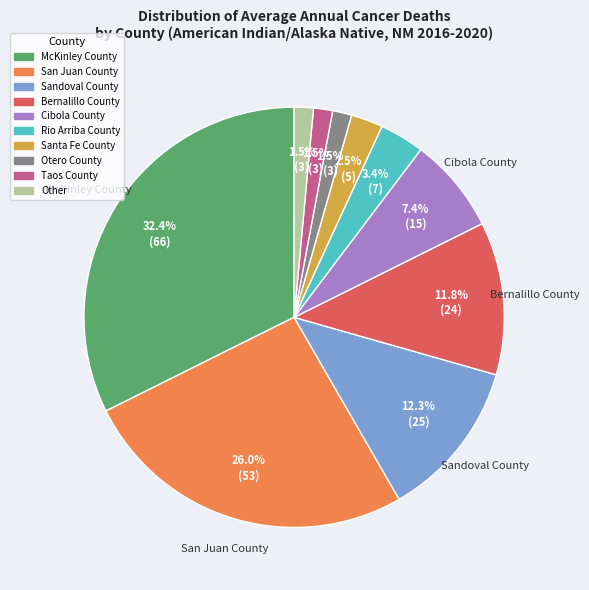

The Bernalillo County slice represents 12% of the pie. True or false?

True